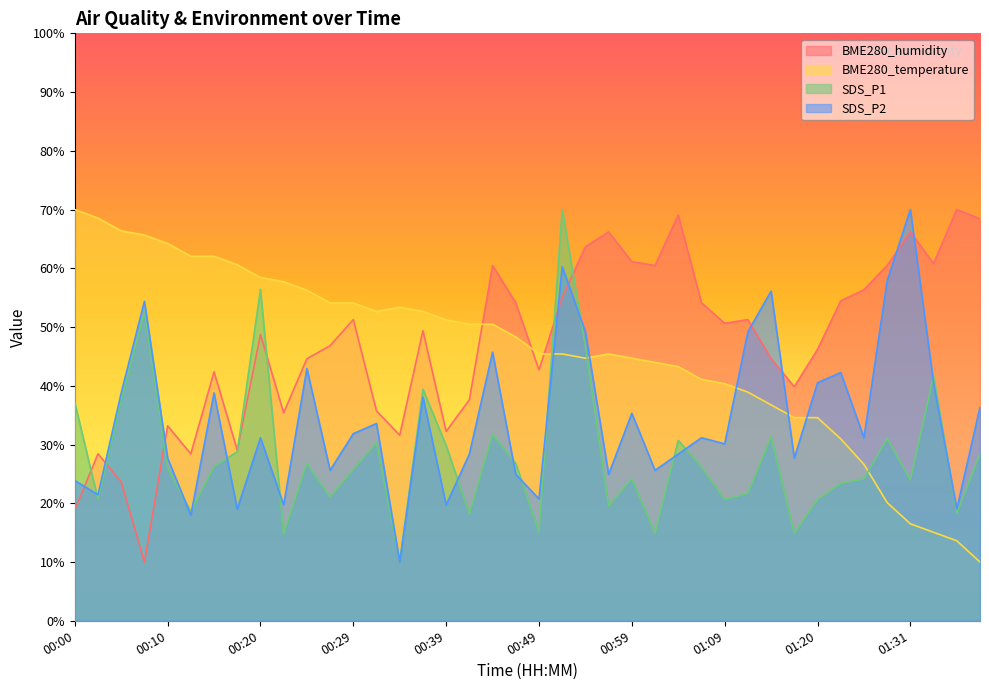

What is the approximate value of SDS_P2 at 00:44?

45.7